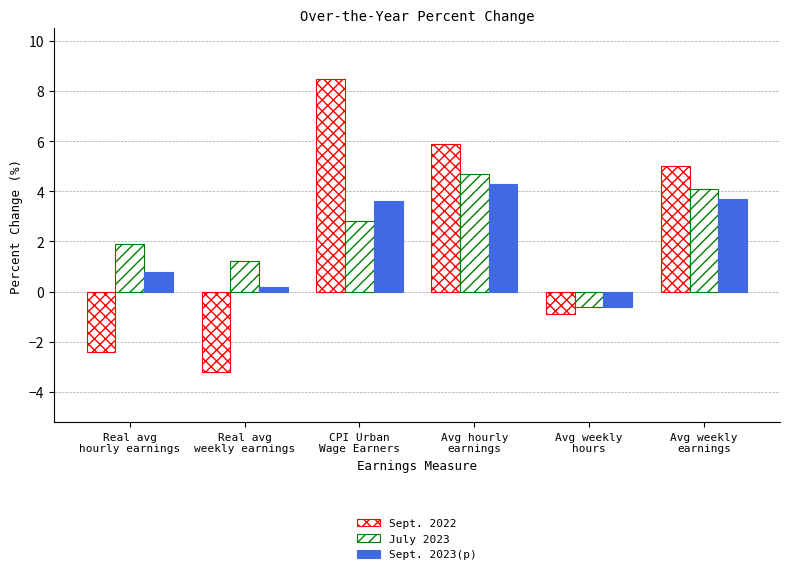

What is the spread (max minus min) of values at Avg weekly
earnings?

1.3